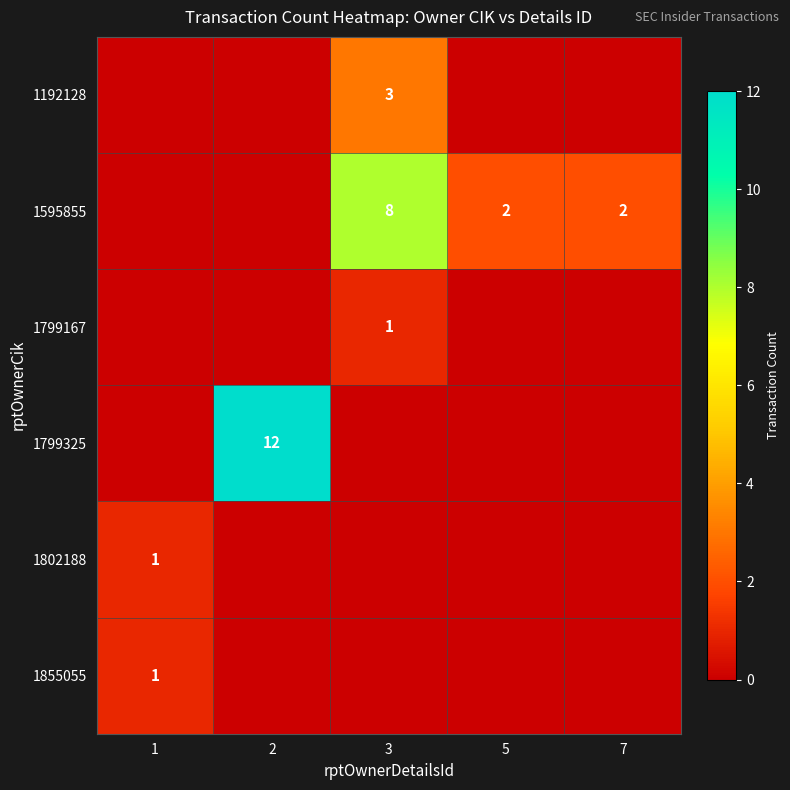

What is the total value across all series at 2?

12